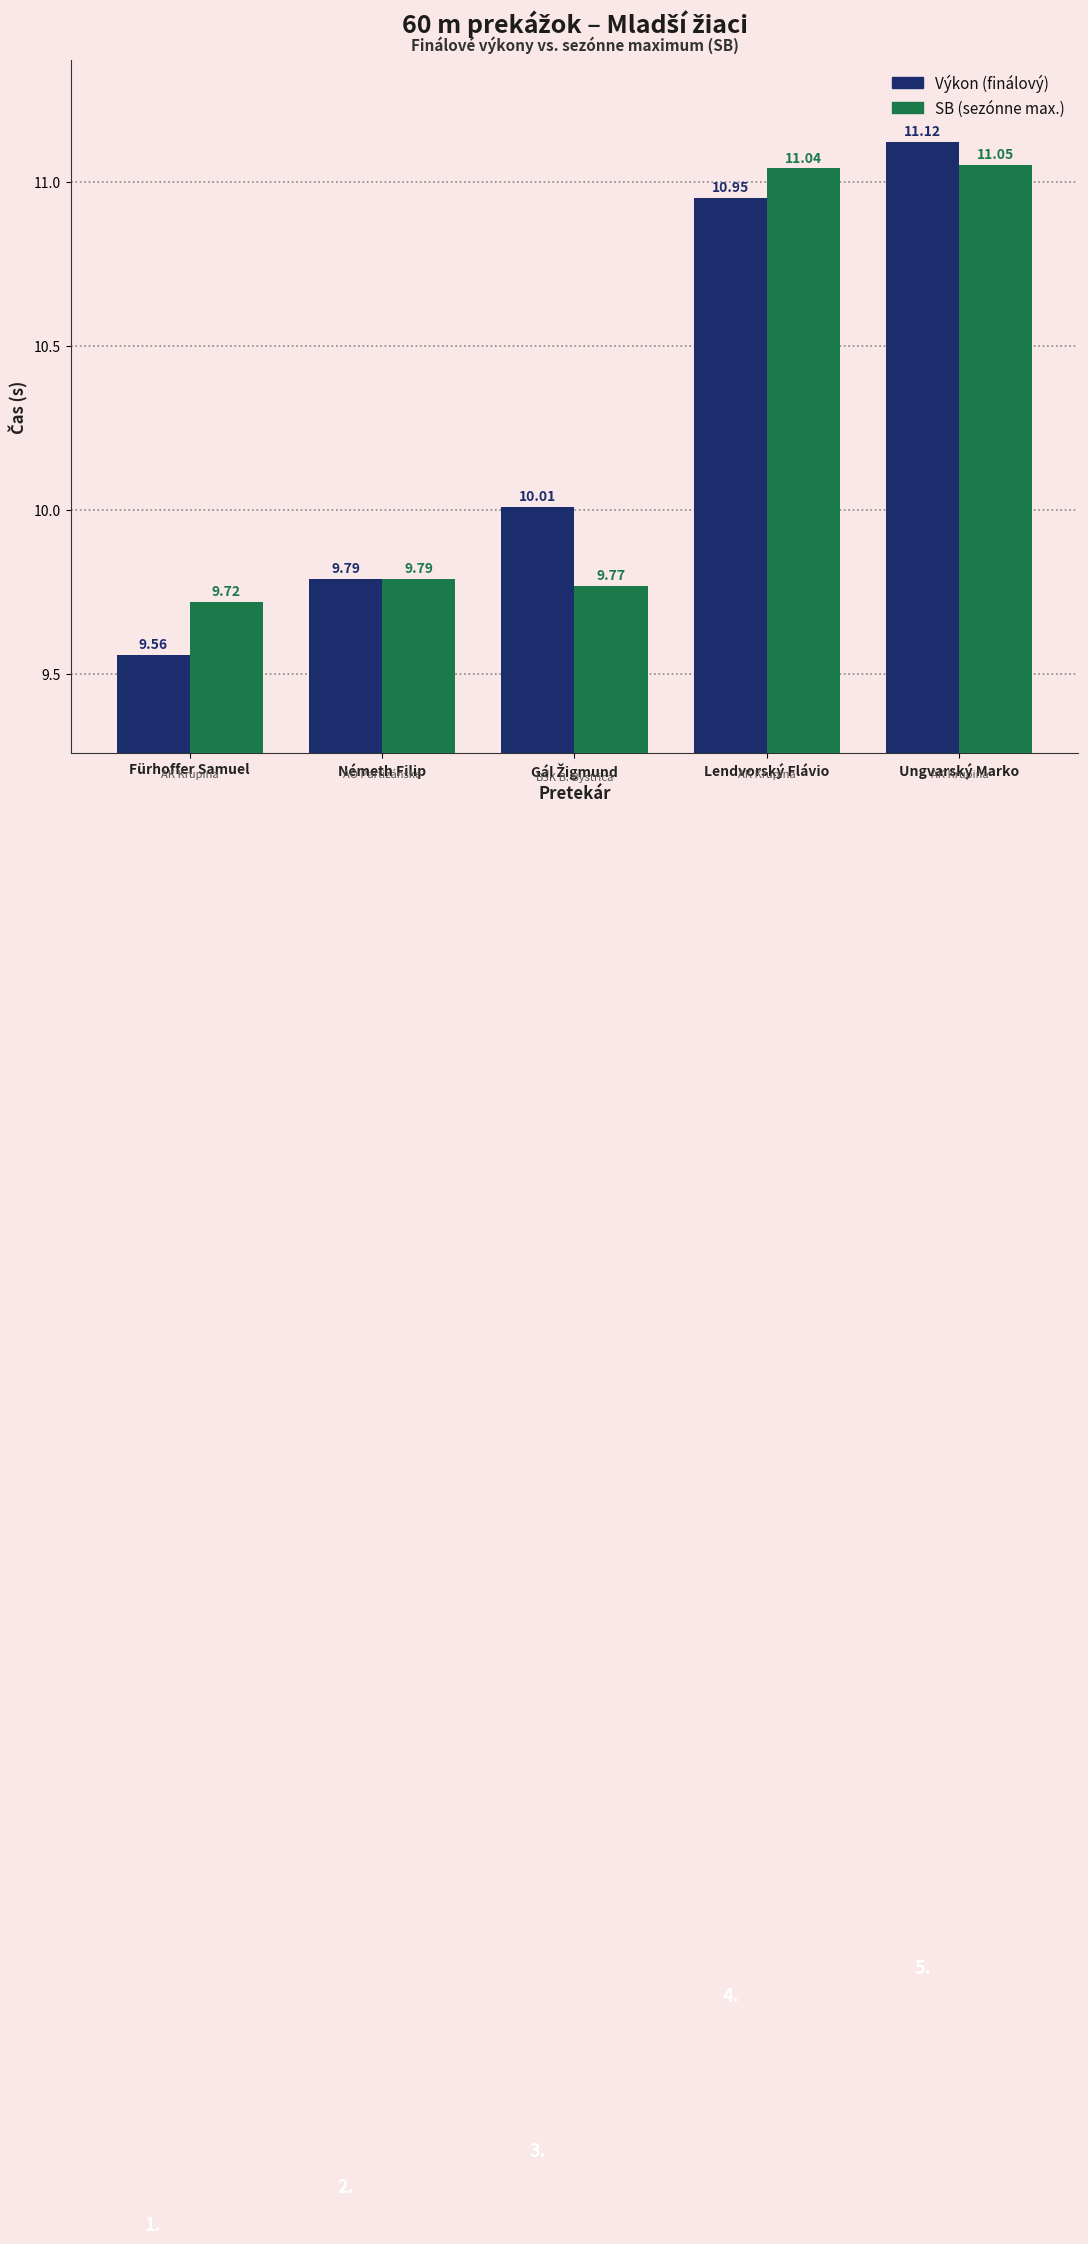

What is the total value across all series at Ungvarský Marko?

22.2